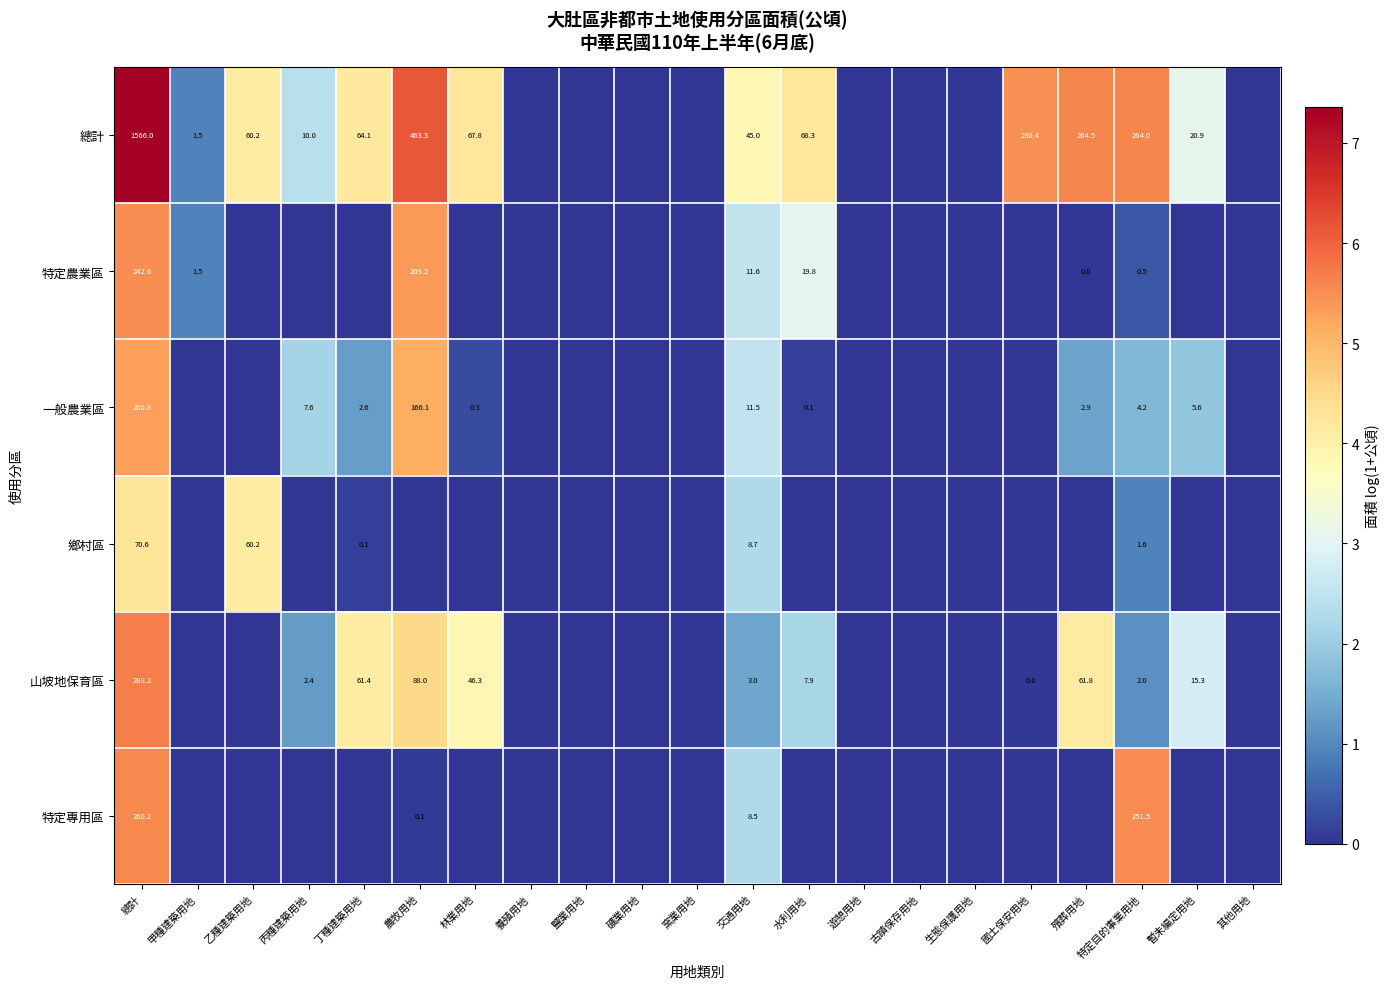

What is the sum of the 總計 values at 總計 and 暫未編定用地?

1586.9